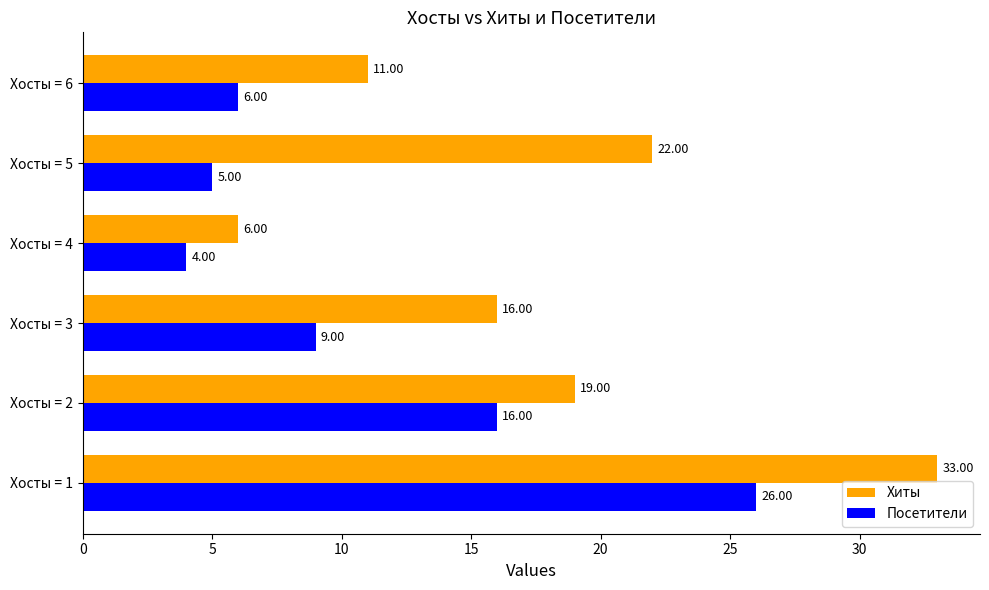

Between Хосты = 1 and Хосты = 6, which series saw the biggest shift?

Хиты